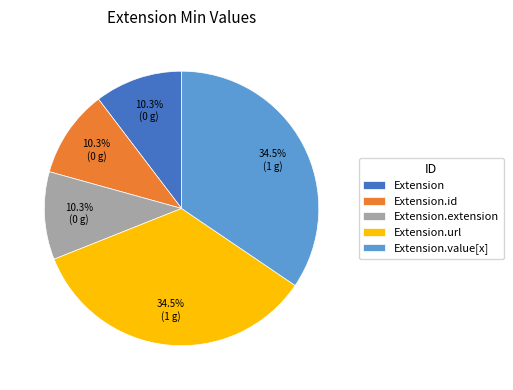

What is the ratio of the value at Extension.id to the value at Extension.url?

0.3